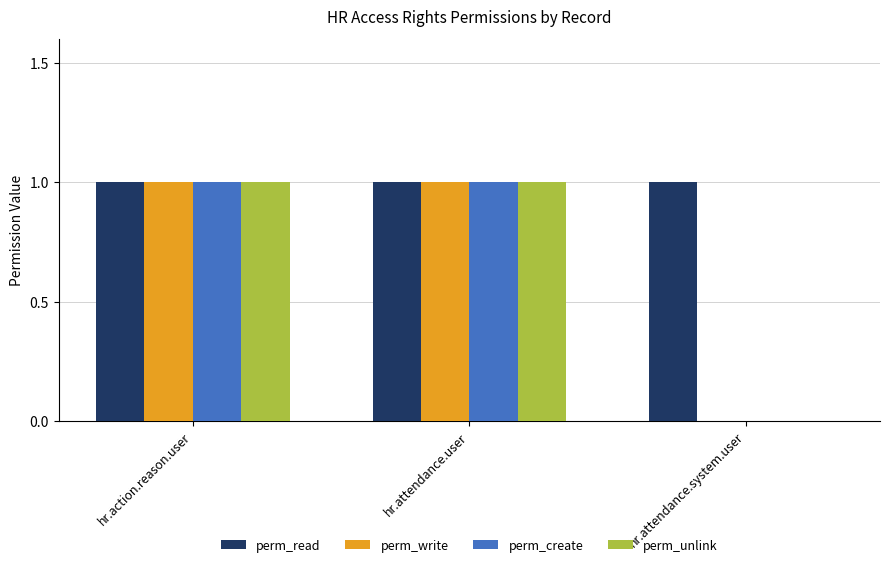

Count the perm_unlink values in the range 0 to 1.

3